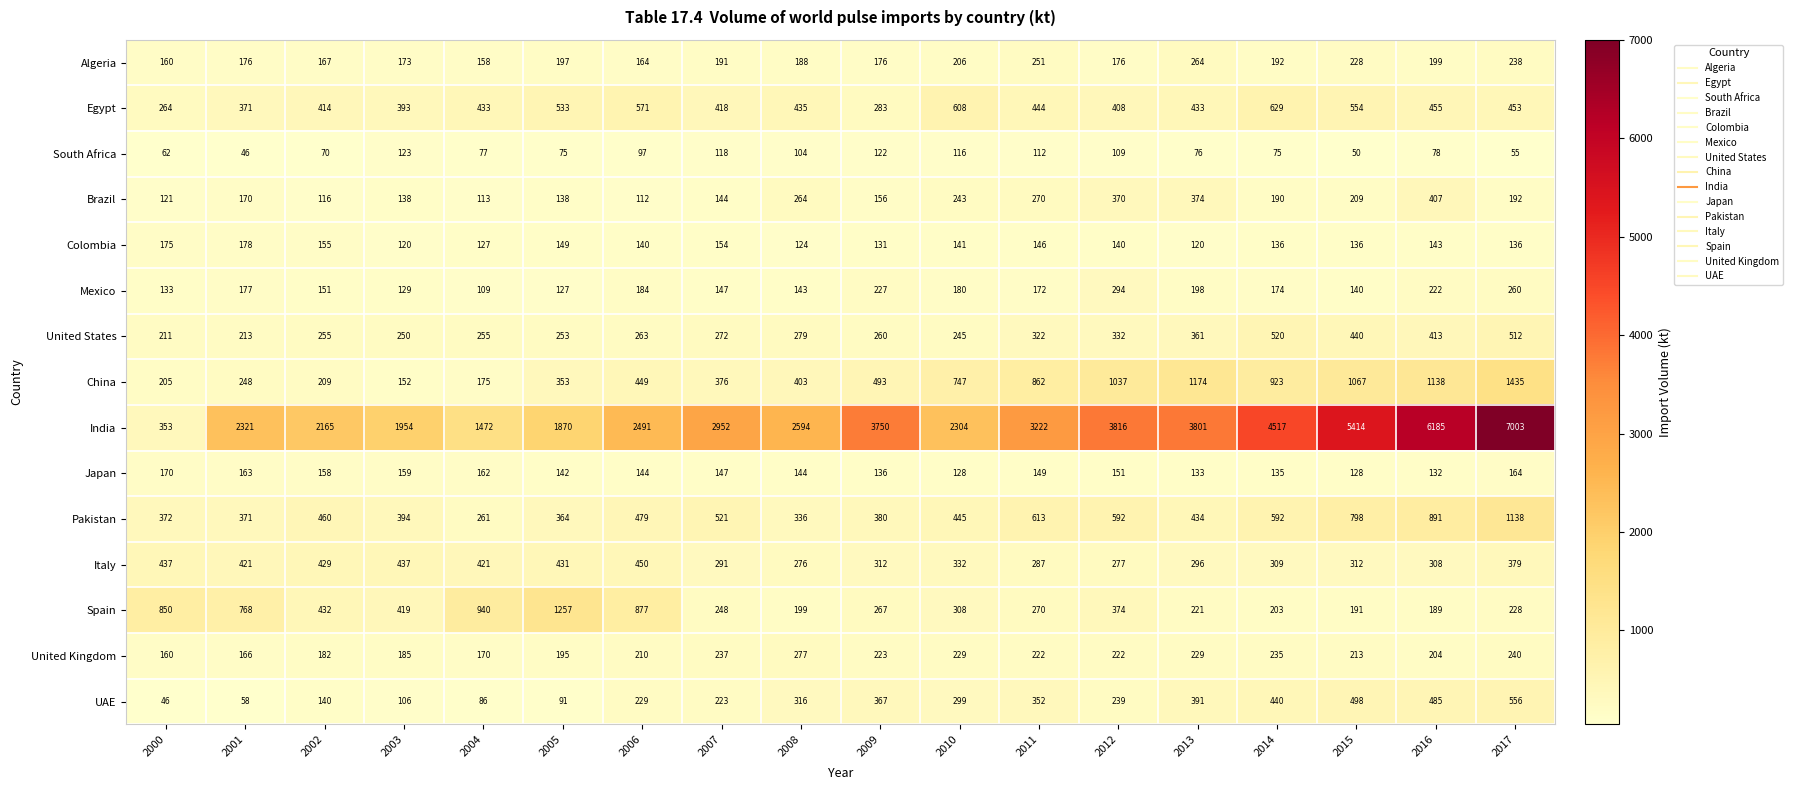

What is the sum of the Spain values at 2013 and 2000?

1071